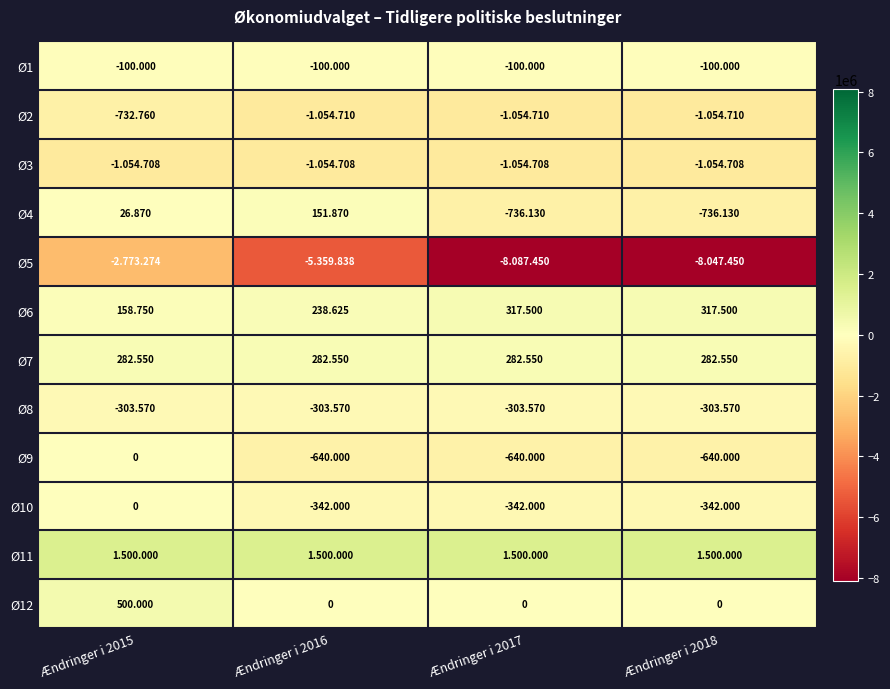

Which series has the widest spread of values?

Ø5